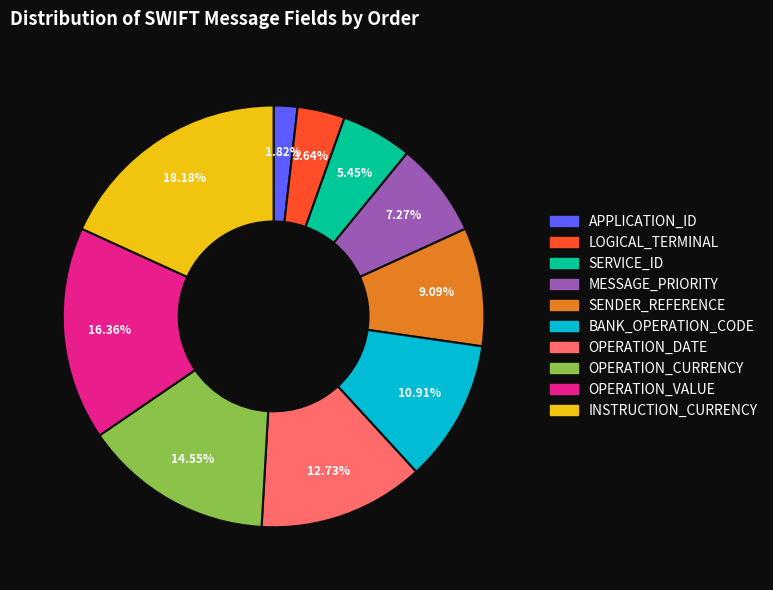

Is there a majority slice in this chart?

No